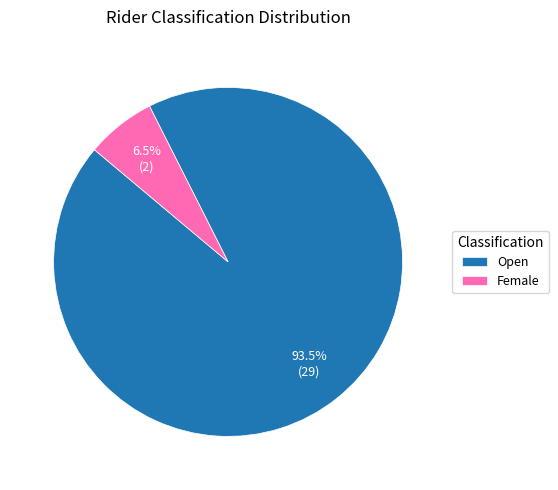

Rank the categories by value from highest to lowest.

Open, Female